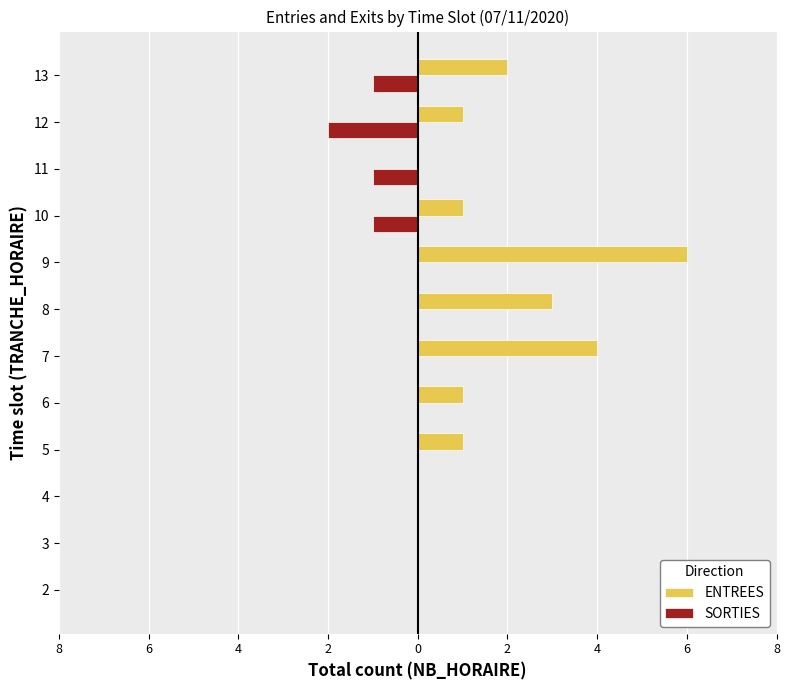

What are all the series names shown in the legend?

ENTREES, SORTIES